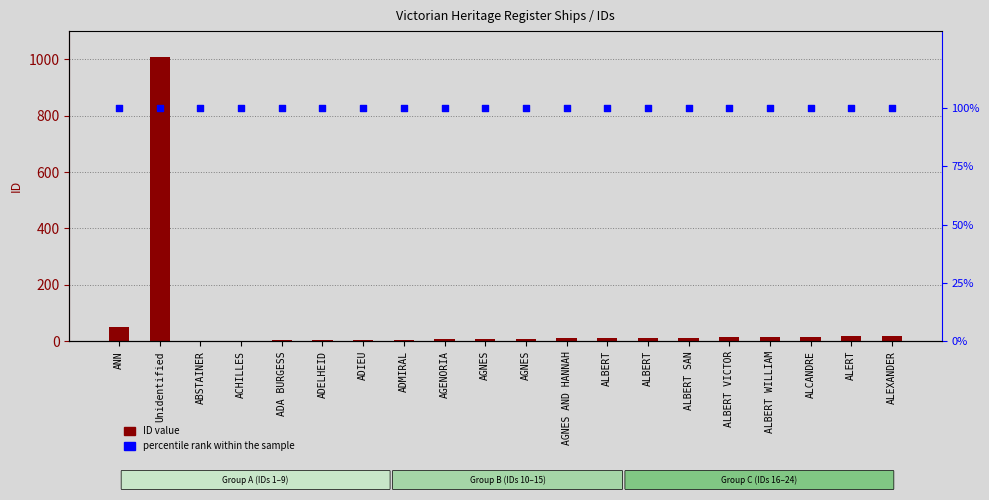

What are all the series names shown in the legend?

ID value, percentile rank within the sample